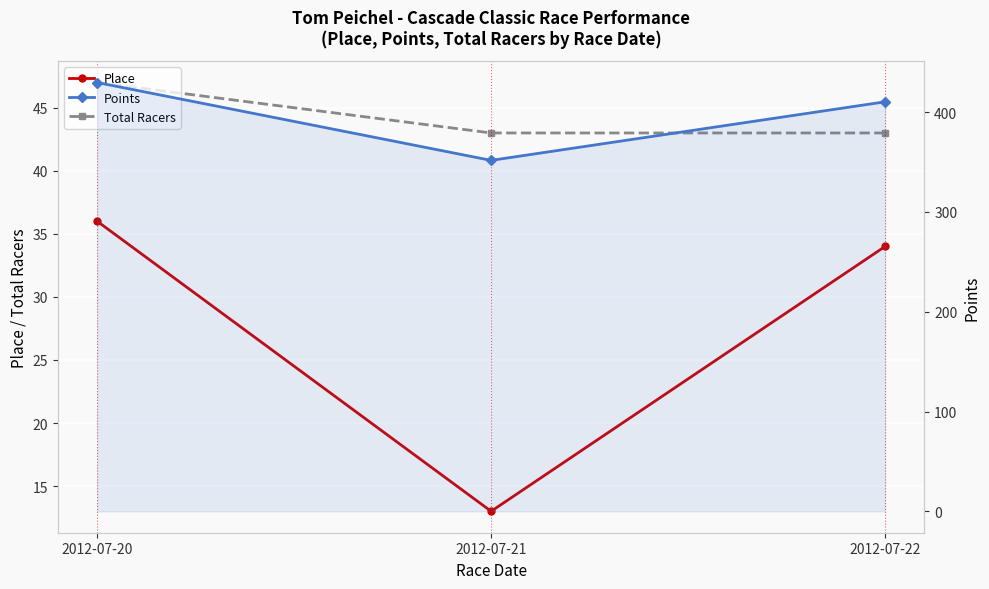

What is the value of the Points point at the 2nd from the left?

351.7